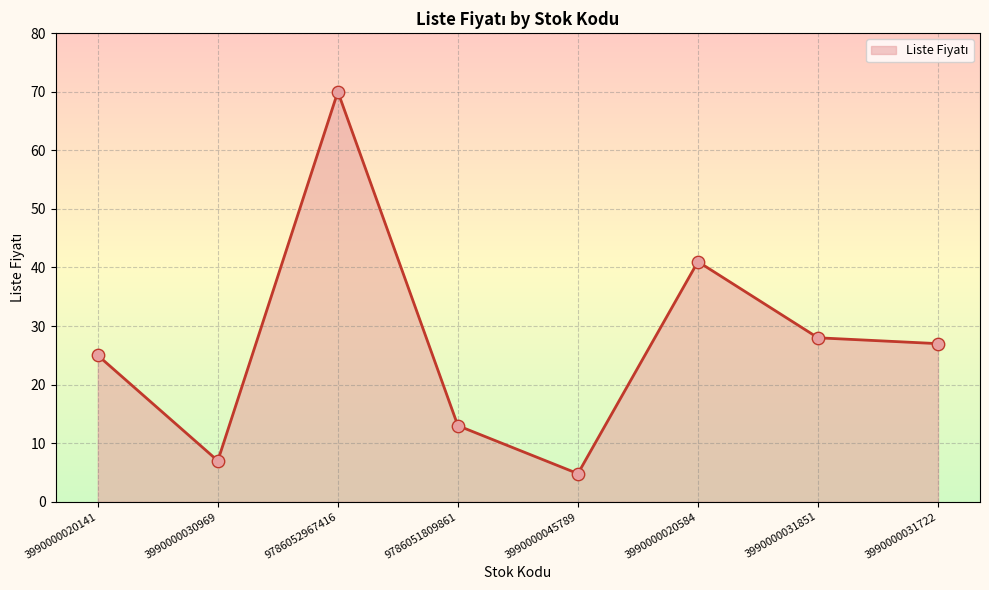

Between 3990000020584 and 3990000045789, which is larger?

3990000020584